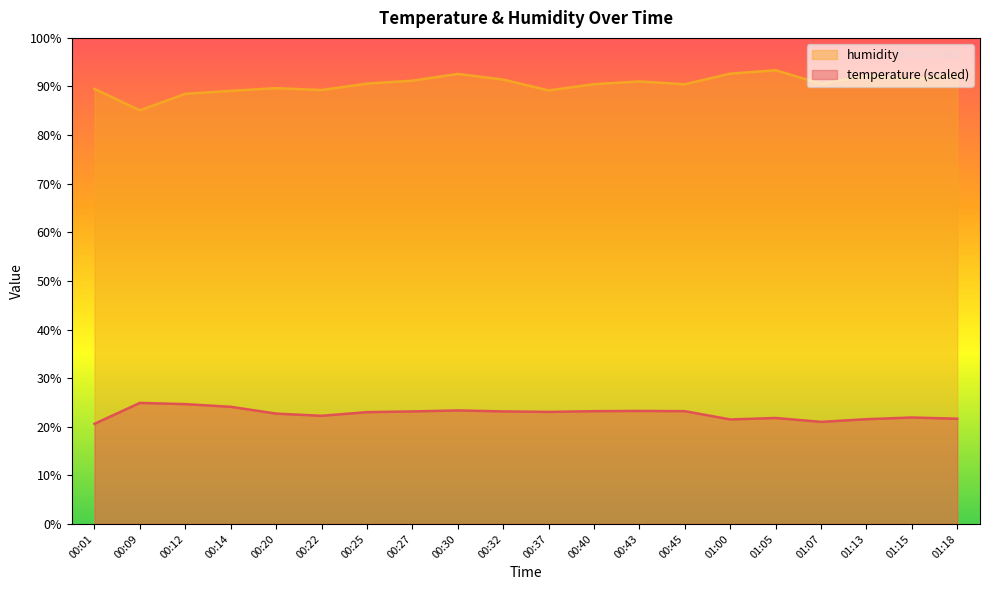

True or false: temperature has a value of 21.9 at 01:15.

True